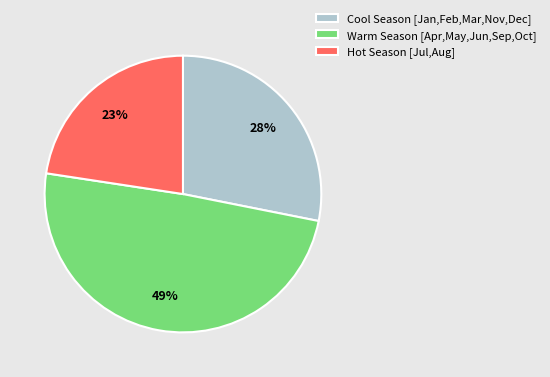

True or false: Hot Season [Jul,Aug] accounts for 9% of the total.

False